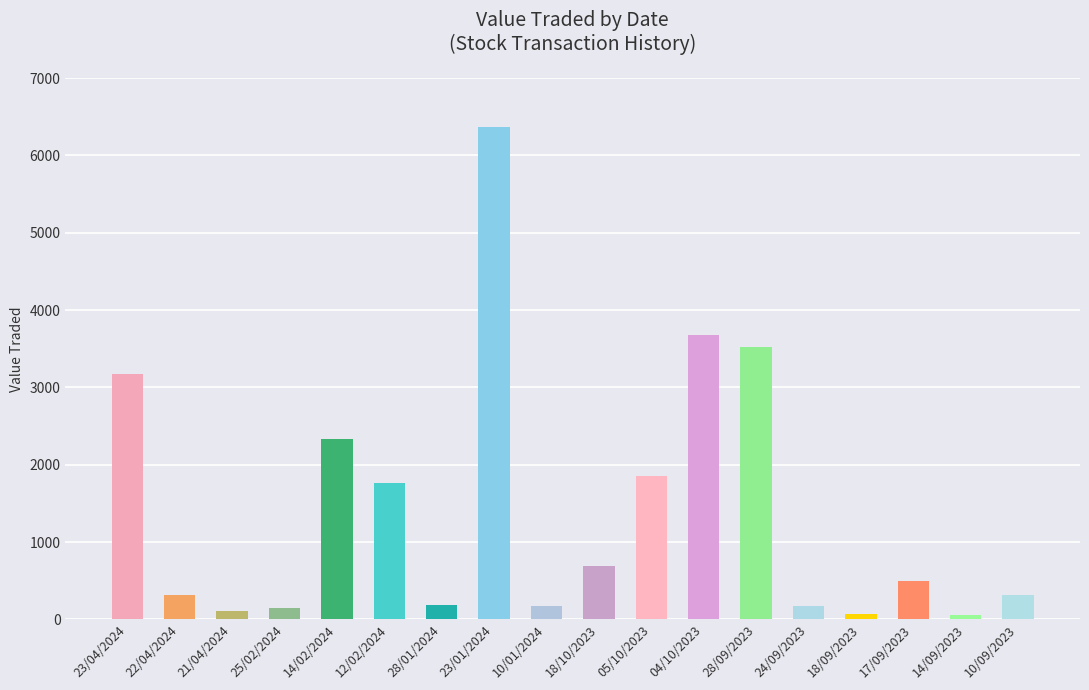

Count the number of data series in this chart.

1